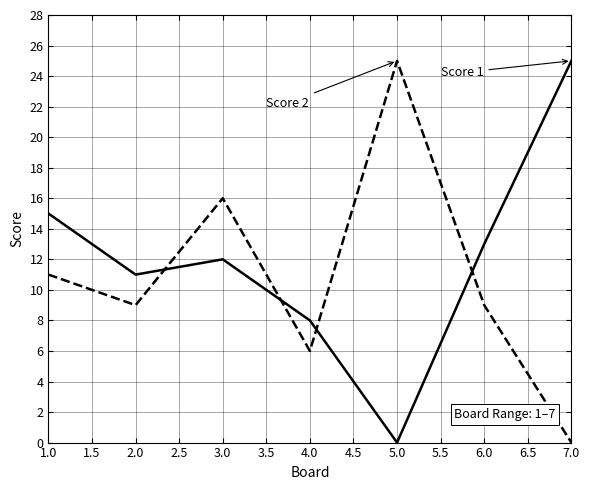

What is the total value across all series at 3.0?

28